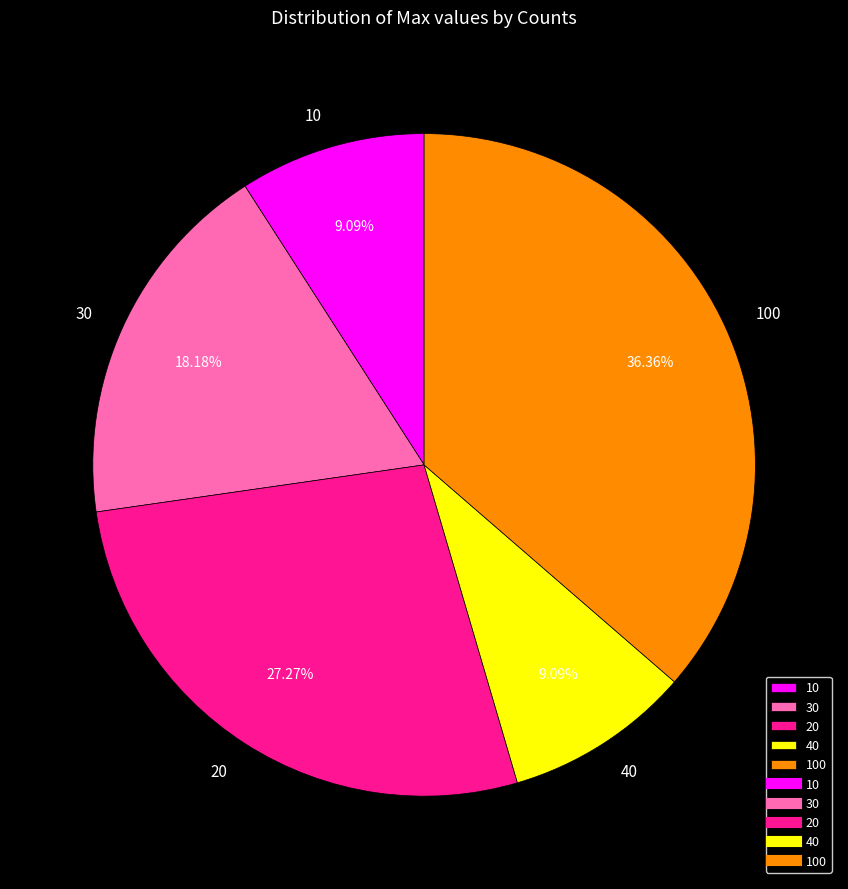

How many slices are in this pie chart?

5